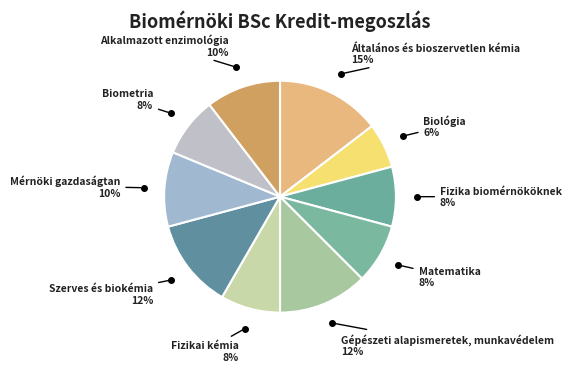

Rank the categories by value from highest to lowest.

Általános és bioszervetlen kémia, Gépészeti alapismeretek, munkavédelem, Szerves és biokémia, Mérnöki gazdaságtan, Alkalmazott enzimológia, Fizika biomérnököknek, Matematika, Fizikai kémia, Biometria, Biológia